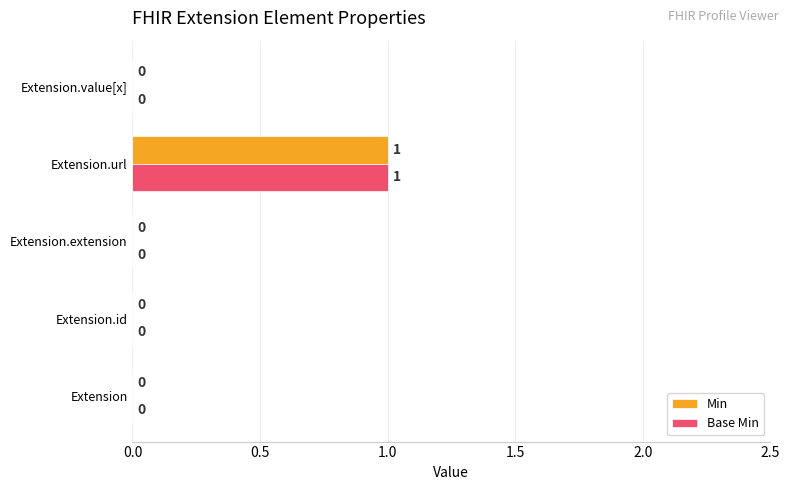

At which category is the sum across all series the highest?

Extension.url